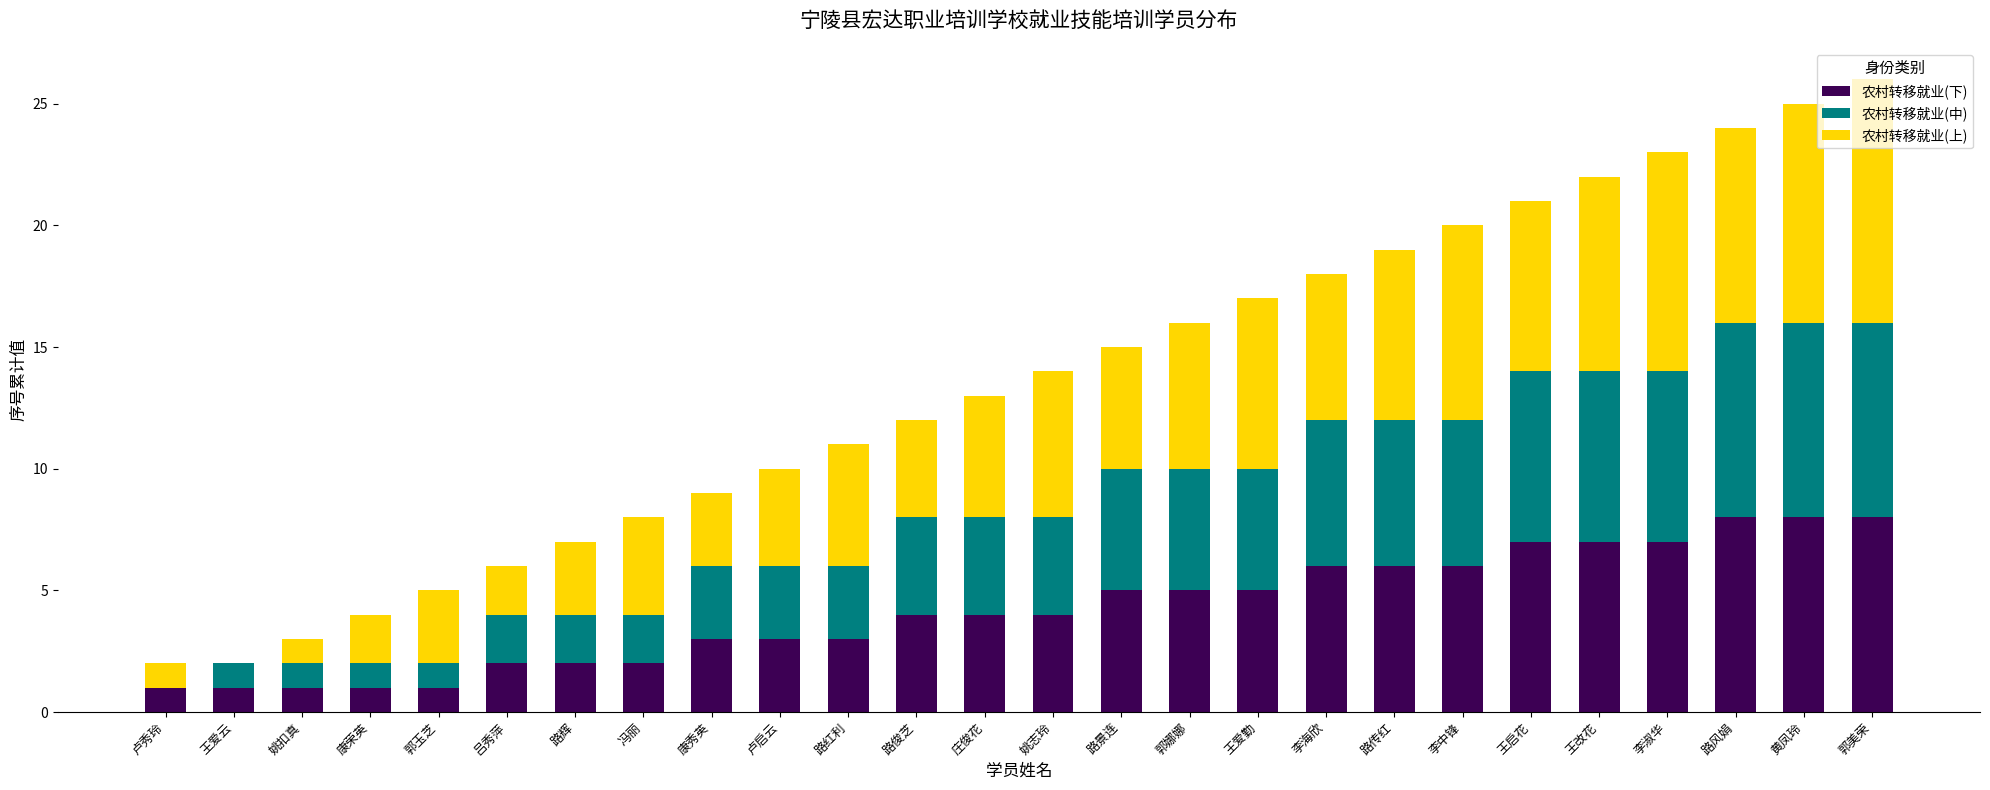

Rank the series by their maximum value, from lowest to highest.

农村转移就业(下), 农村转移就业(中), 农村转移就业(上)